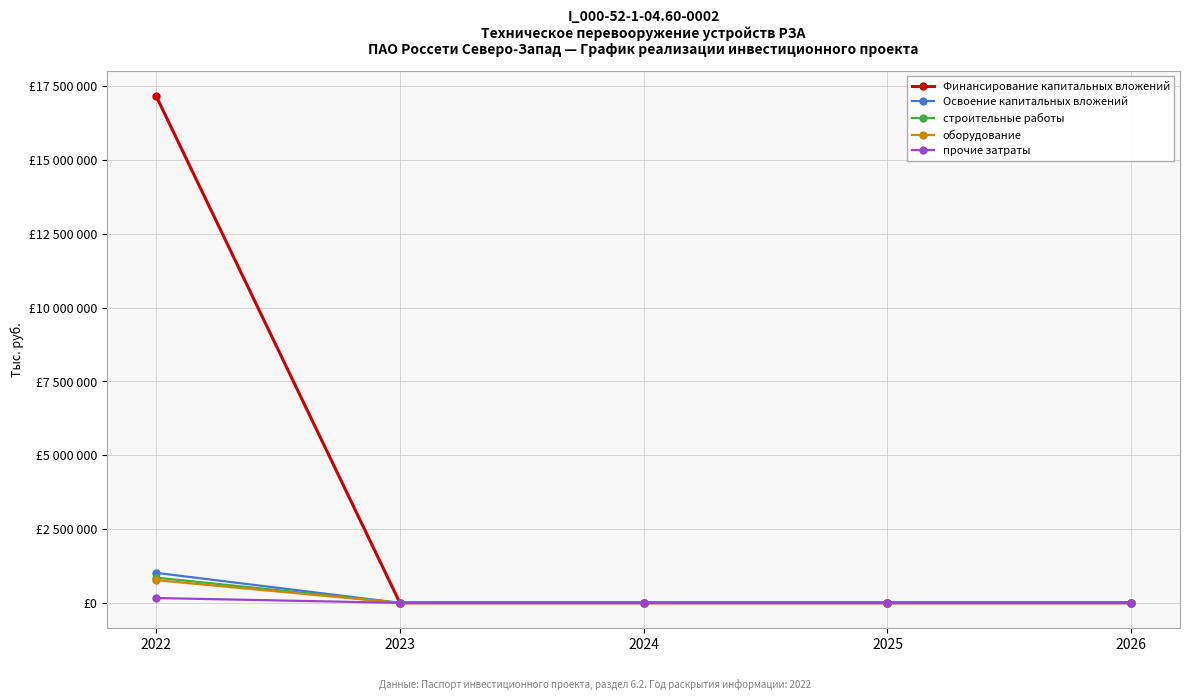

What is the value of the строительные работы point at the 1st from the left?

855200